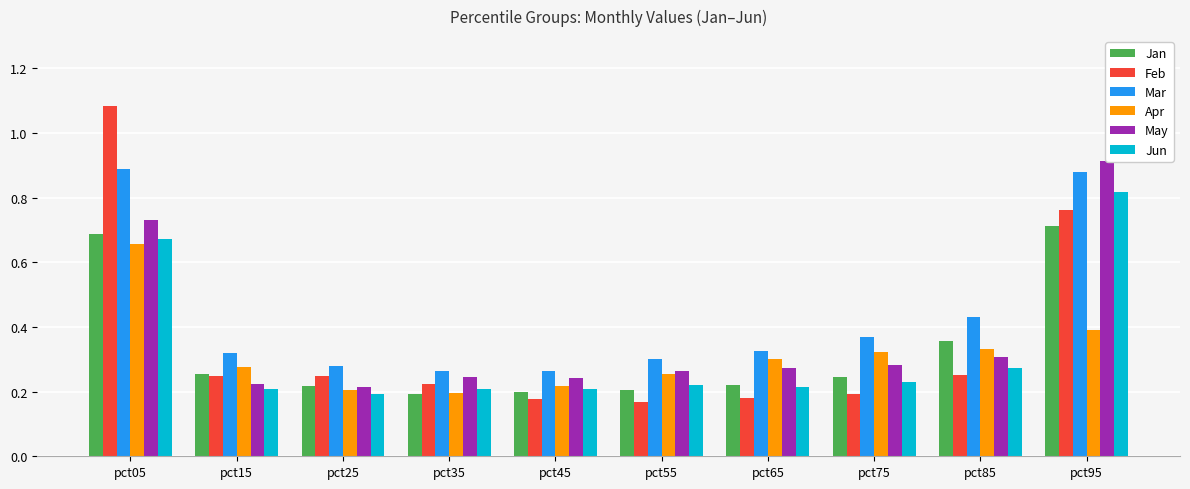

At how many categories does at least one series exceed 0?

10